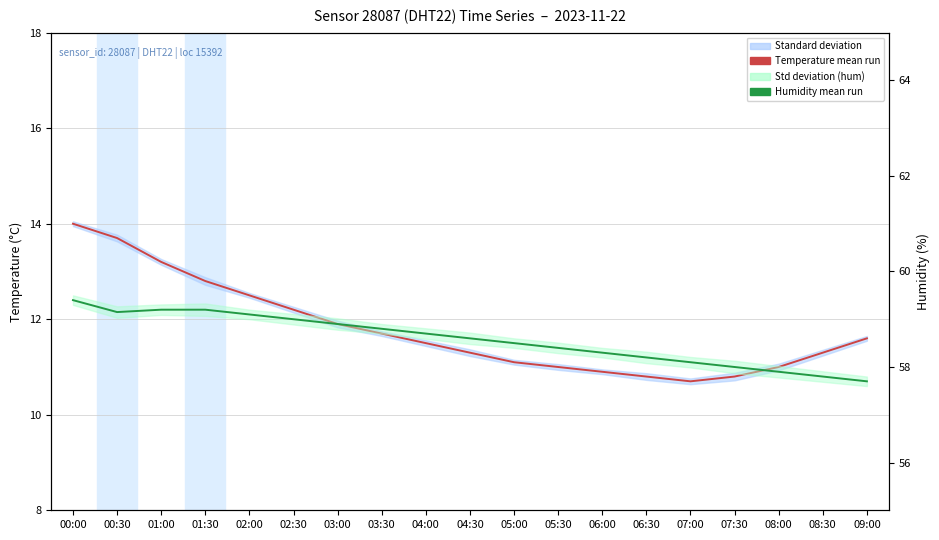

Reading left to right, what are all the values shown in this chart?

Temperature mean run: 14.0	13.7	13.2	12.8	12.5	12.2	11.9	11.7	11.5	11.3	11.1	11.0	10.9	10.8	10.7	10.8	11.0	11.3	11.6
Humidity mean run: 59.4	59.1	59.2	59.2	59.1	59.0	58.9	58.8	58.7	58.6	58.5	58.4	58.3	58.2	58.1	58.0	57.9	57.8	57.7